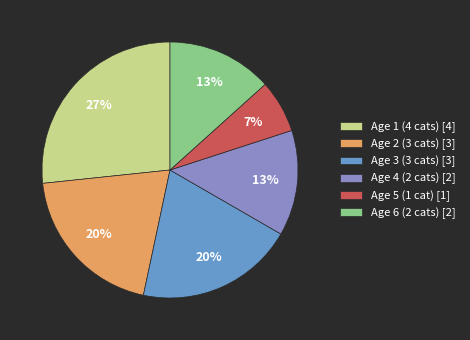

Is Age 5 the majority of the pie?

No